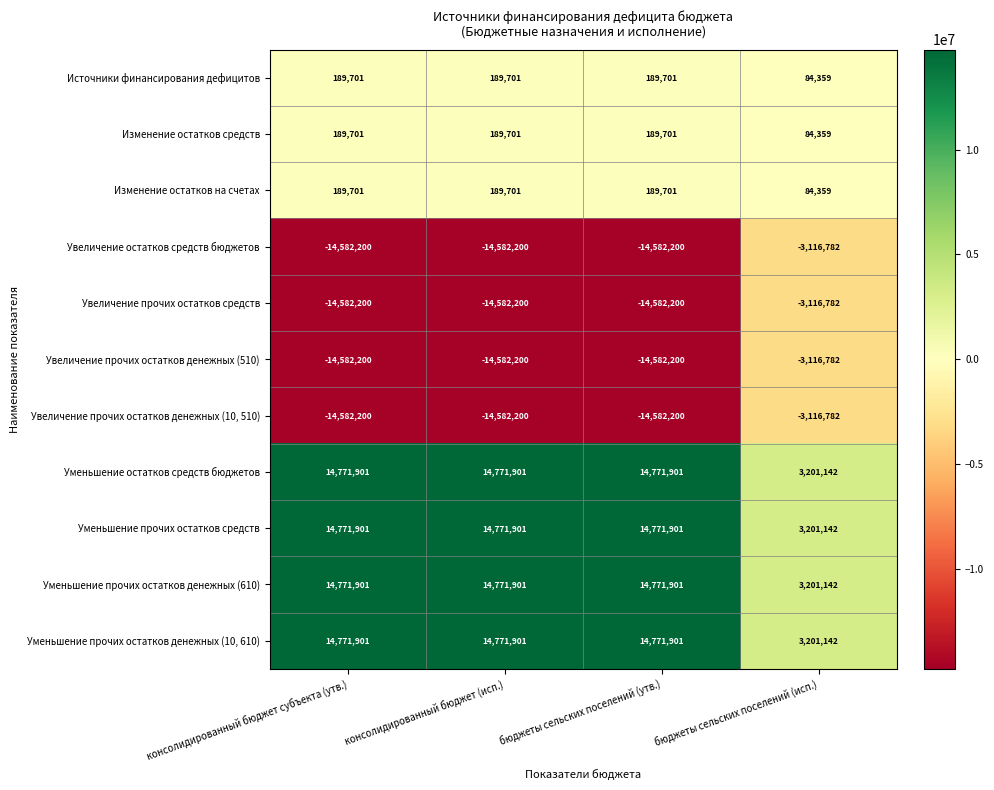

Is it true that Уменьшение остатков средств бюджетов equals 14771901 at бюджеты сельских поселений (утв.)?

True